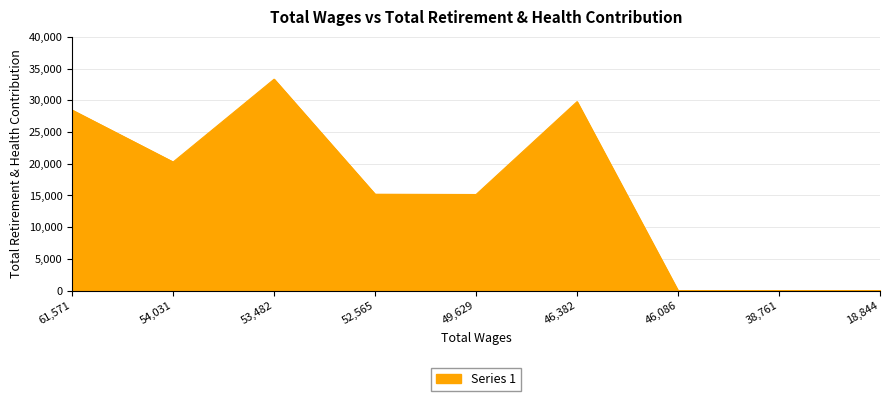

What is the maximum value shown in the chart?

33322